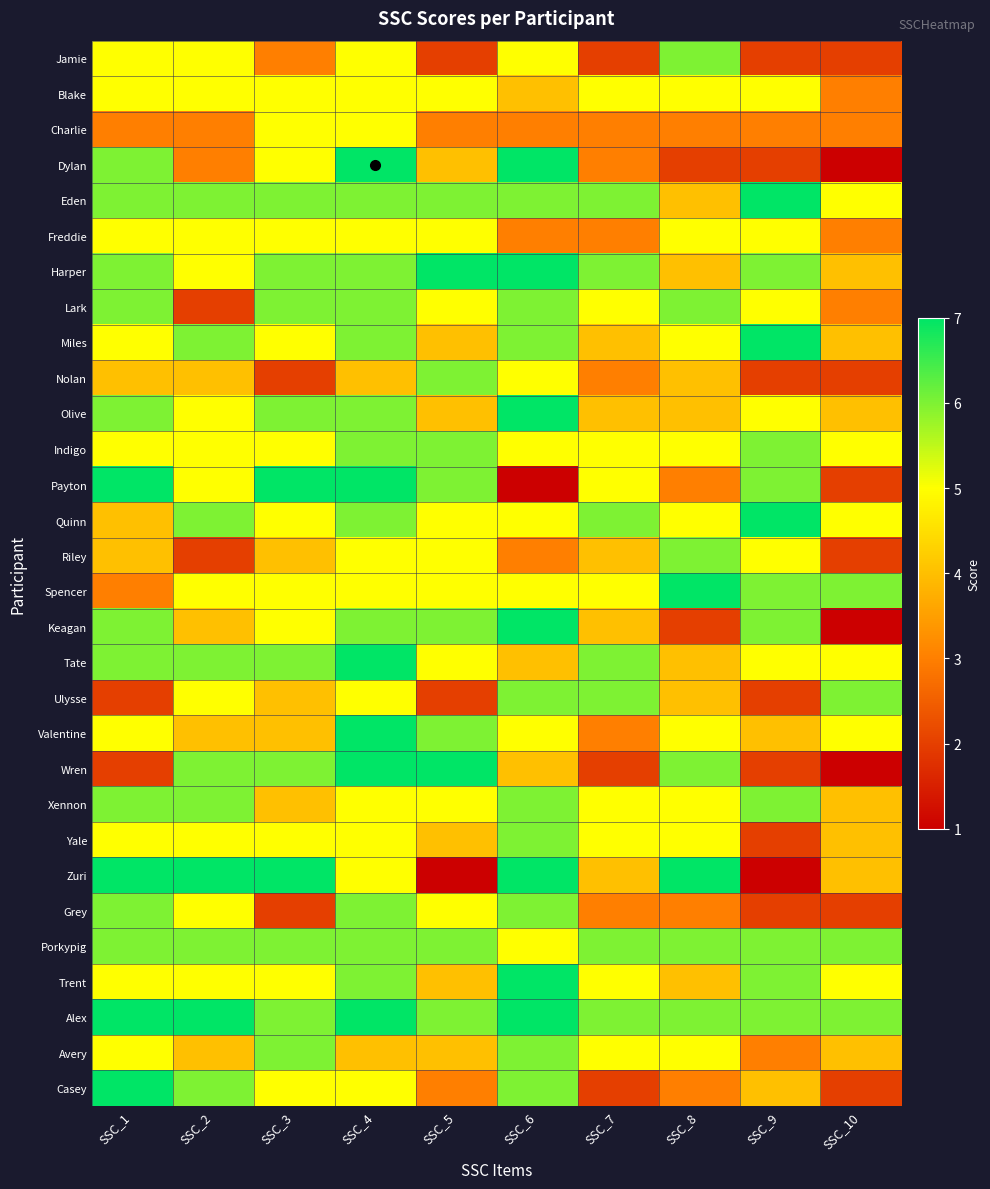

Reading left to right, list all the values displayed in this chart.

Jamie: SSC_1=5	SSC_2=5	SSC_3=3	SSC_4=5	SSC_5=2	SSC_6=5	SSC_7=2	SSC_8=6	SSC_9=2	SSC_10=2
Blake: SSC_1=5	SSC_2=5	SSC_3=5	SSC_4=5	SSC_5=5	SSC_6=4	SSC_7=5	SSC_8=5	SSC_9=5	SSC_10=3
Charlie: SSC_1=3	SSC_2=3	SSC_3=5	SSC_4=5	SSC_5=3	SSC_6=3	SSC_7=3	SSC_8=3	SSC_9=3	SSC_10=3
Dylan: SSC_1=6	SSC_2=3	SSC_3=5	SSC_4=7	SSC_5=4	SSC_6=7	SSC_7=3	SSC_8=2	SSC_9=2	SSC_10=1
Eden: SSC_1=6	SSC_2=6	SSC_3=6	SSC_4=6	SSC_5=6	SSC_6=6	SSC_7=6	SSC_8=4	SSC_9=7	SSC_10=5
Freddie: SSC_1=5	SSC_2=5	SSC_3=5	SSC_4=5	SSC_5=5	SSC_6=3	SSC_7=3	SSC_8=5	SSC_9=5	SSC_10=3
Harper: SSC_1=6	SSC_2=5	SSC_3=6	SSC_4=6	SSC_5=7	SSC_6=7	SSC_7=6	SSC_8=4	SSC_9=6	SSC_10=4
Lark: SSC_1=6	SSC_2=2	SSC_3=6	SSC_4=6	SSC_5=5	SSC_6=6	SSC_7=5	SSC_8=6	SSC_9=5	SSC_10=3
Miles: SSC_1=5	SSC_2=6	SSC_3=5	SSC_4=6	SSC_5=4	SSC_6=6	SSC_7=4	SSC_8=5	SSC_9=7	SSC_10=4
Nolan: SSC_1=4	SSC_2=4	SSC_3=2	SSC_4=4	SSC_5=6	SSC_6=5	SSC_7=3	SSC_8=4	SSC_9=2	SSC_10=2
Olive: SSC_1=6	SSC_2=5	SSC_3=6	SSC_4=6	SSC_5=4	SSC_6=7	SSC_7=4	SSC_8=4	SSC_9=5	SSC_10=4
Indigo: SSC_1=5	SSC_2=5	SSC_3=5	SSC_4=6	SSC_5=6	SSC_6=5	SSC_7=5	SSC_8=5	SSC_9=6	SSC_10=5
Payton: SSC_1=7	SSC_2=5	SSC_3=7	SSC_4=7	SSC_5=6	SSC_6=1	SSC_7=5	SSC_8=3	SSC_9=6	SSC_10=2
Quinn: SSC_1=4	SSC_2=6	SSC_3=5	SSC_4=6	SSC_5=5	SSC_6=5	SSC_7=6	SSC_8=5	SSC_9=7	SSC_10=5
Riley: SSC_1=4	SSC_2=2	SSC_3=4	SSC_4=5	SSC_5=5	SSC_6=3	SSC_7=4	SSC_8=6	SSC_9=5	SSC_10=2
Spencer: SSC_1=3	SSC_2=5	SSC_3=5	SSC_4=5	SSC_5=5	SSC_6=5	SSC_7=5	SSC_8=7	SSC_9=6	SSC_10=6
Keagan: SSC_1=6	SSC_2=4	SSC_3=5	SSC_4=6	SSC_5=6	SSC_6=7	SSC_7=4	SSC_8=2	SSC_9=6	SSC_10=1
Tate: SSC_1=6	SSC_2=6	SSC_3=6	SSC_4=7	SSC_5=5	SSC_6=4	SSC_7=6	SSC_8=4	SSC_9=5	SSC_10=5
Ulysse: SSC_1=2	SSC_2=5	SSC_3=4	SSC_4=5	SSC_5=2	SSC_6=6	SSC_7=6	SSC_8=4	SSC_9=2	SSC_10=6
Valentine: SSC_1=5	SSC_2=4	SSC_3=4	SSC_4=7	SSC_5=6	SSC_6=5	SSC_7=3	SSC_8=5	SSC_9=4	SSC_10=5
Wren: SSC_1=2	SSC_2=6	SSC_3=6	SSC_4=7	SSC_5=7	SSC_6=4	SSC_7=2	SSC_8=6	SSC_9=2	SSC_10=1
Xennon: SSC_1=6	SSC_2=6	SSC_3=4	SSC_4=5	SSC_5=5	SSC_6=6	SSC_7=5	SSC_8=5	SSC_9=6	SSC_10=4
Yale: SSC_1=5	SSC_2=5	SSC_3=5	SSC_4=5	SSC_5=4	SSC_6=6	SSC_7=5	SSC_8=5	SSC_9=2	SSC_10=4
Zuri: SSC_1=7	SSC_2=7	SSC_3=7	SSC_4=5	SSC_5=1	SSC_6=7	SSC_7=4	SSC_8=7	SSC_9=1	SSC_10=4
Grey: SSC_1=6	SSC_2=5	SSC_3=2	SSC_4=6	SSC_5=5	SSC_6=6	SSC_7=3	SSC_8=3	SSC_9=2	SSC_10=2
Porkypig: SSC_1=6	SSC_2=6	SSC_3=6	SSC_4=6	SSC_5=6	SSC_6=5	SSC_7=6	SSC_8=6	SSC_9=6	SSC_10=6
Trent: SSC_1=5	SSC_2=5	SSC_3=5	SSC_4=6	SSC_5=4	SSC_6=7	SSC_7=5	SSC_8=4	SSC_9=6	SSC_10=5
Alex: SSC_1=7	SSC_2=7	SSC_3=6	SSC_4=7	SSC_5=6	SSC_6=7	SSC_7=6	SSC_8=6	SSC_9=6	SSC_10=6
Avery: SSC_1=5	SSC_2=4	SSC_3=6	SSC_4=4	SSC_5=4	SSC_6=6	SSC_7=5	SSC_8=5	SSC_9=3	SSC_10=4
Casey: SSC_1=7	SSC_2=6	SSC_3=5	SSC_4=5	SSC_5=3	SSC_6=6	SSC_7=2	SSC_8=3	SSC_9=4	SSC_10=2